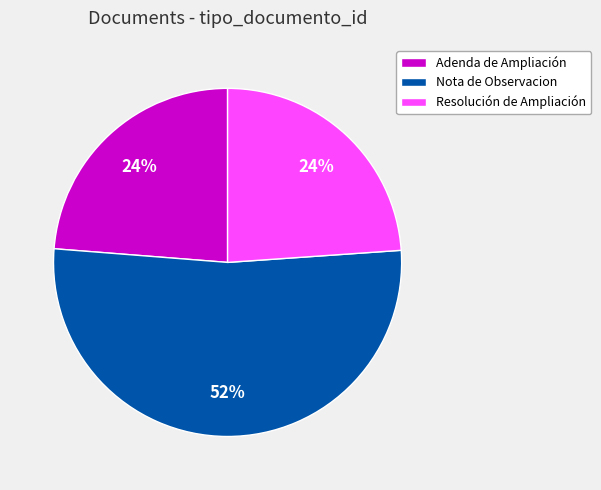

True or false: Adenda de Ampliación accounts for 16% of the total.

False